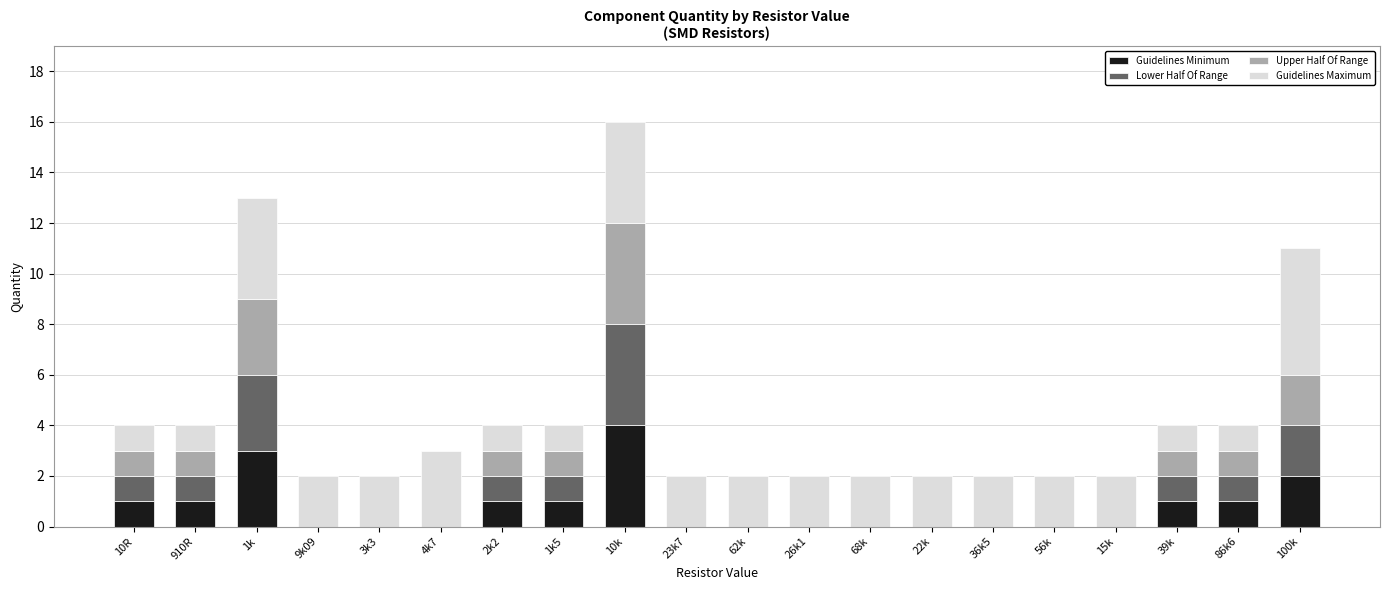

At which category is the sum across all series the highest?

10k